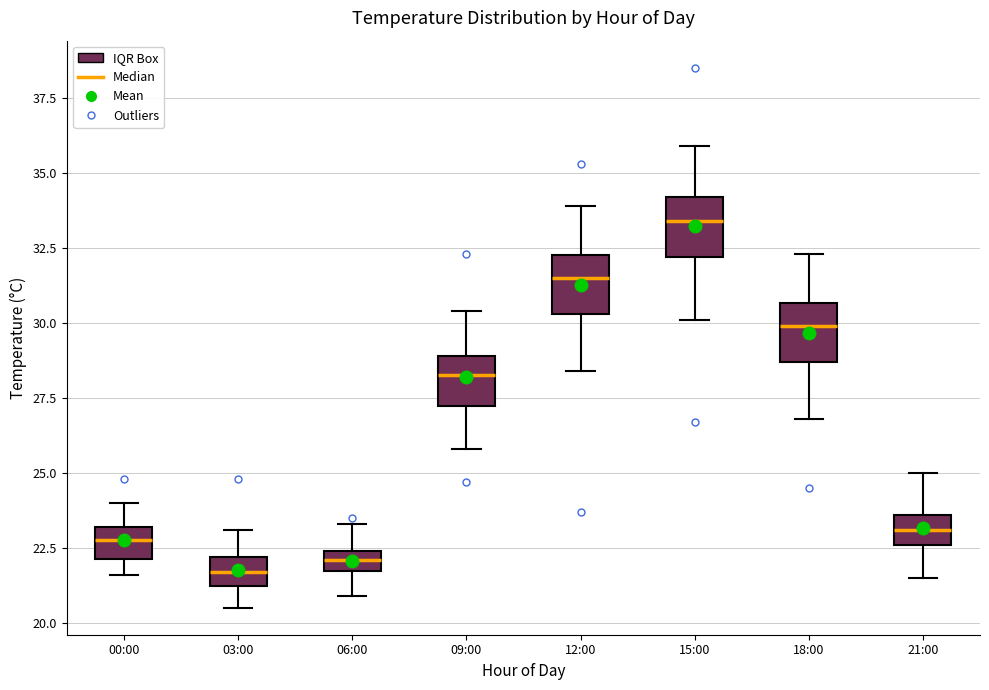

Which box has the highest median line?

15:00